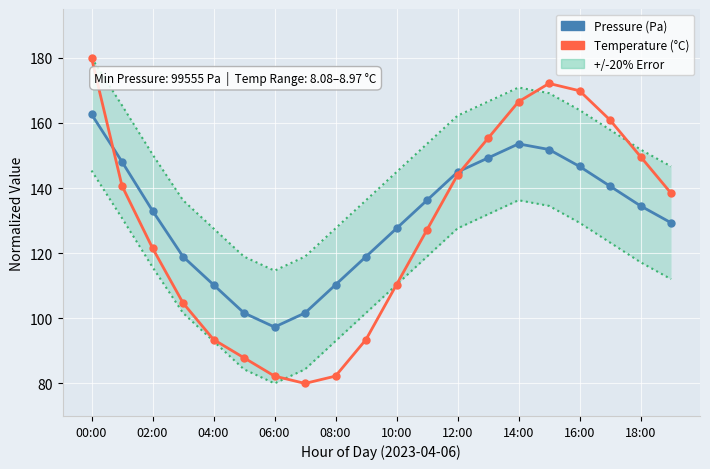

The value of Pressure at 00:00 is 162.7. True or false?

True